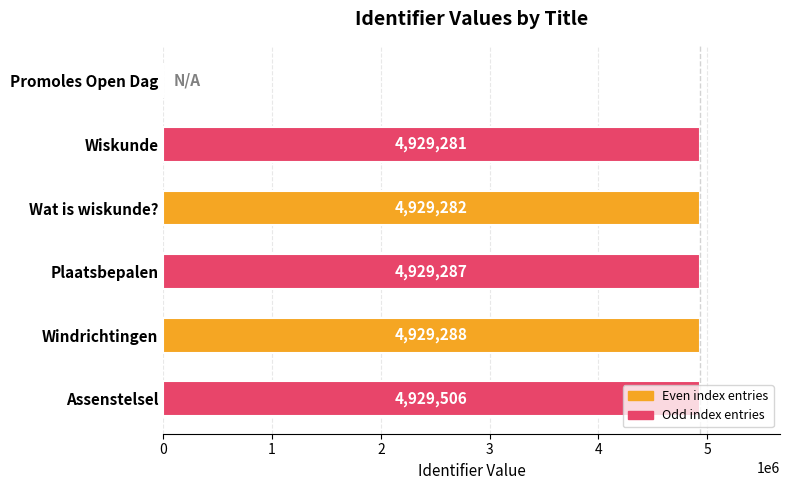

Are the bars horizontal?

Yes